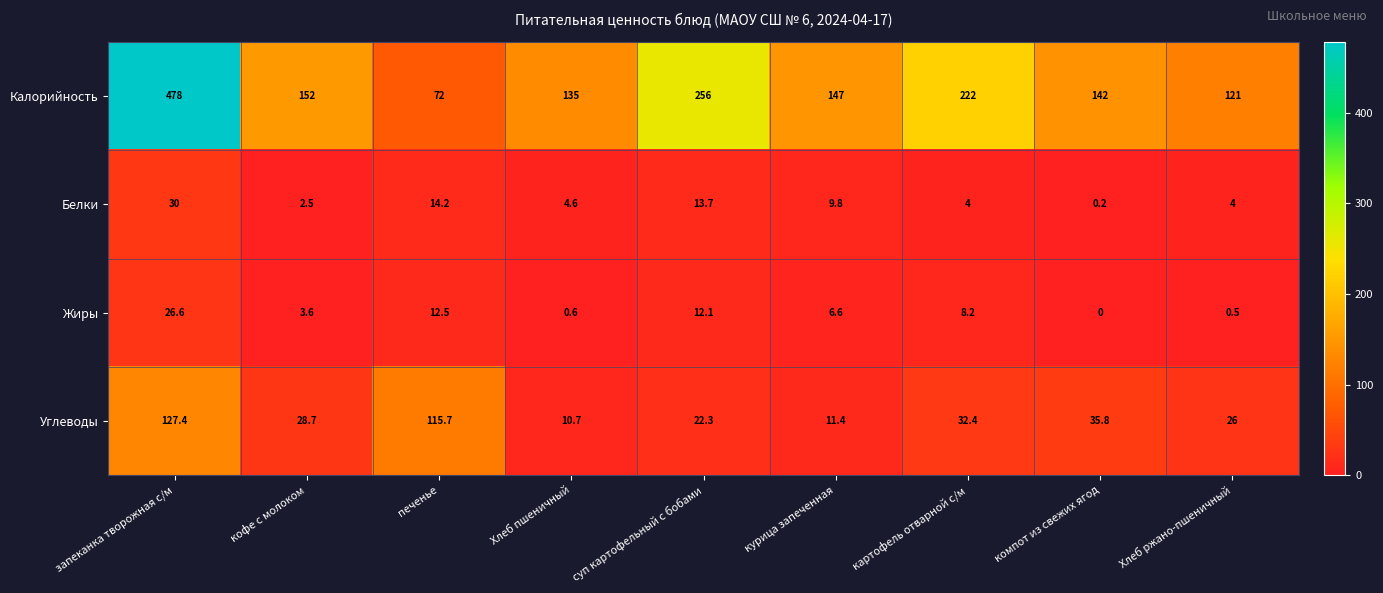

Rank the series at компот из свежих ягод from lowest to highest value.

Жиры, Белки, Углеводы, Калорийность